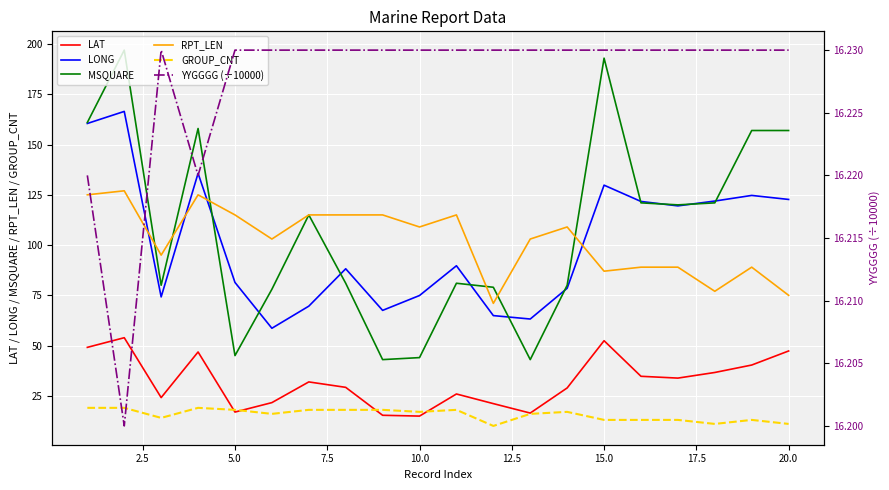

The value of RPT_LEN at 5.0 is 115.0. True or false?

True